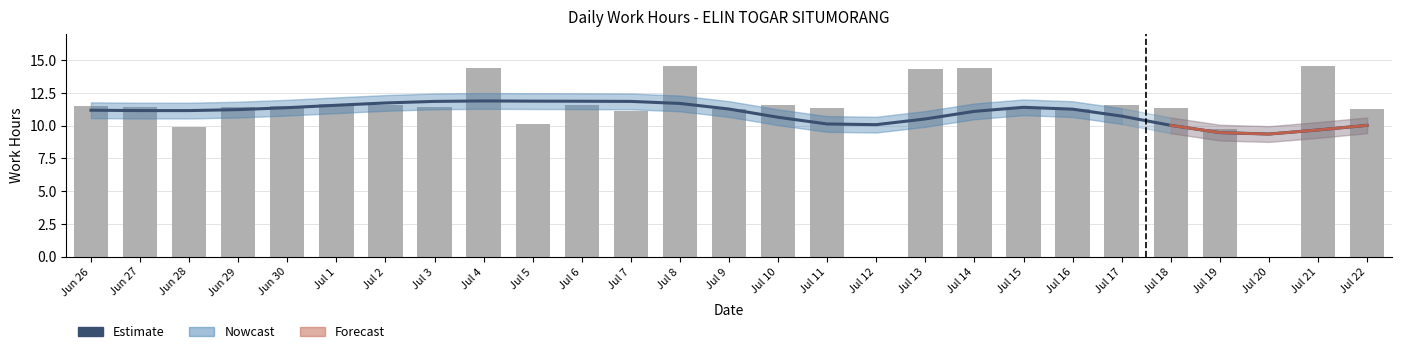

What is the change in value from Jun 30 to Jul 5?

-1.4